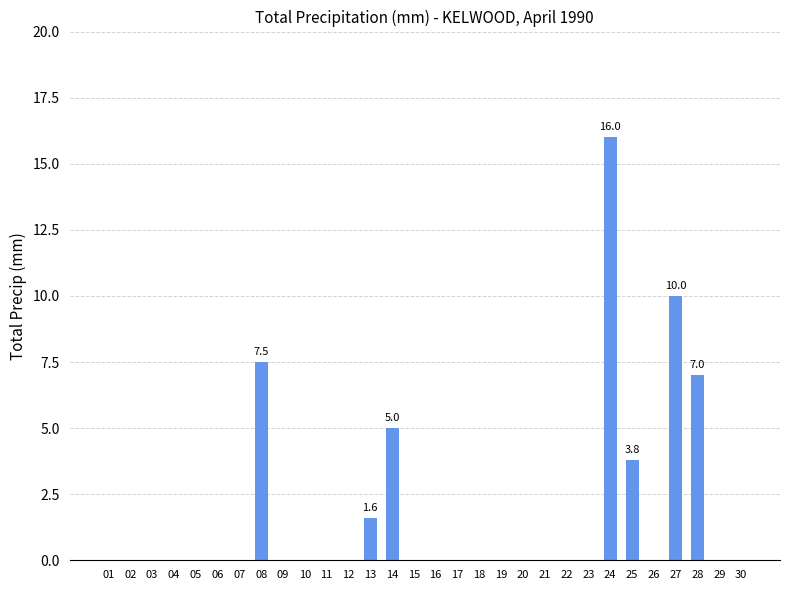

Is it true that the value at 21 is 0.0?

True